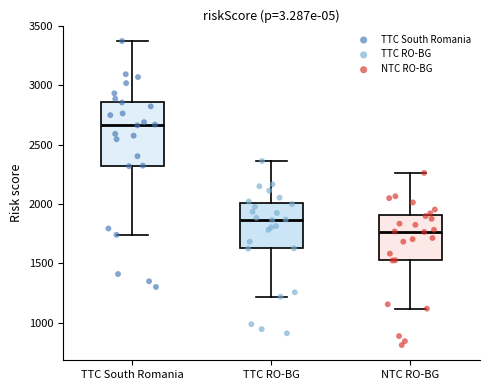

Reading left to right, read every box against the y-axis: the position of its median line, the range the box covers, and the ends of its whiskers. The values are not printed on the chart, so give them approximately, as read against the axis.

TTC South Romania: median 2650, box 2300 to 2850, whiskers 1750 to 3350
TTC RO-BG: median 1850, box 1650 to 2000, whiskers 1200 to 2350
NTC RO-BG: median 1750, box 1500 to 1900, whiskers 1100 to 2250